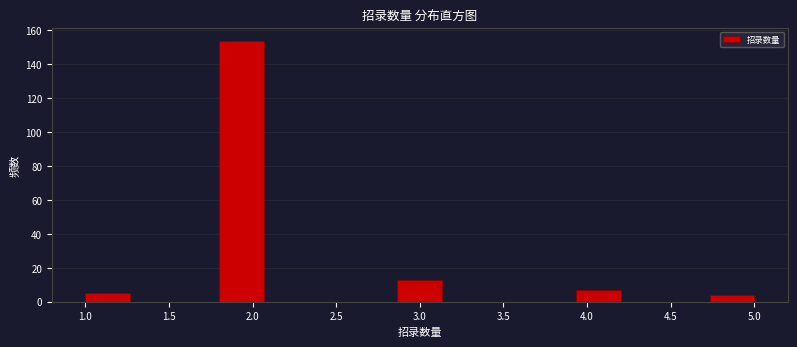

Which range on the x-axis has the tallest bar?

1.80 to 2.05